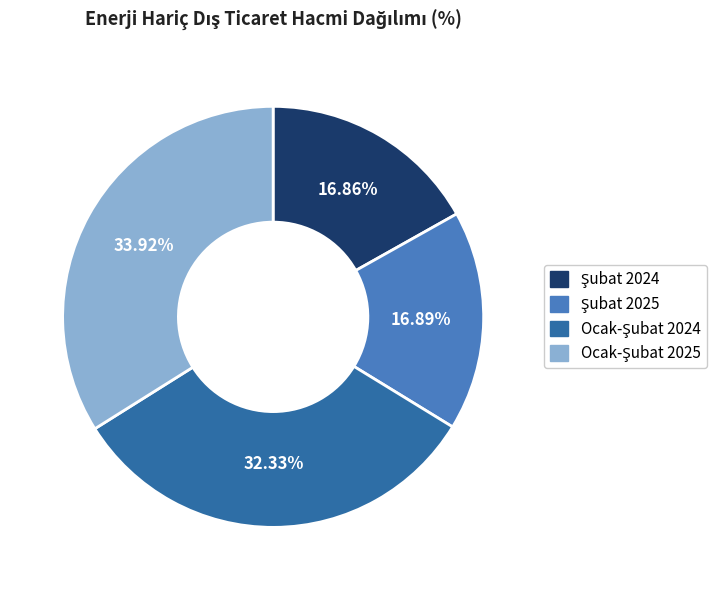

Is there a majority slice in this chart?

No